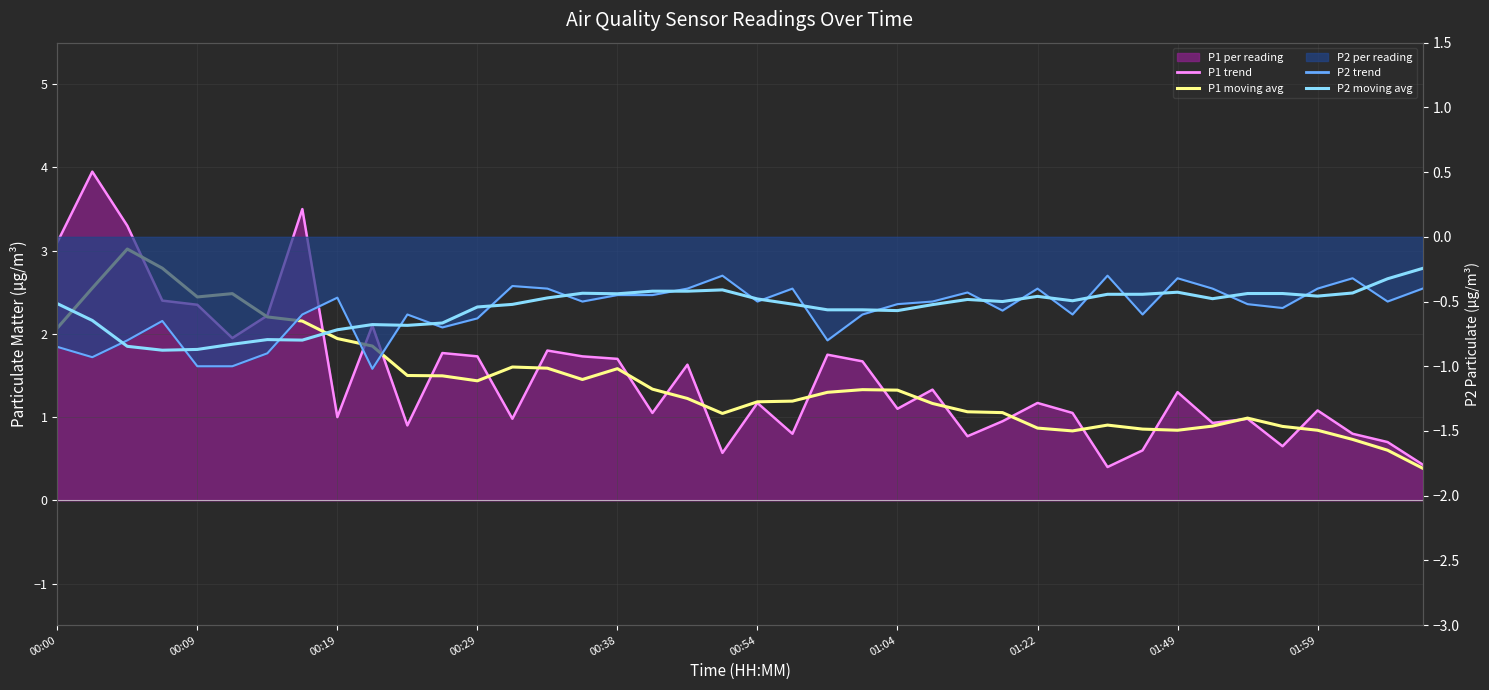

What is the difference between the second highest and minimum values in the P2 moving avg series?

0.6